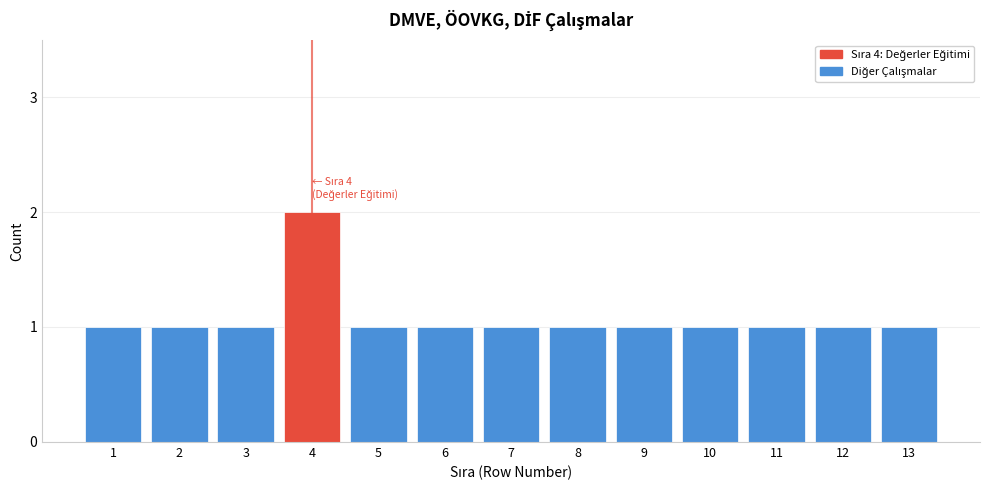

Reading left to right, list all the values displayed in this chart.

1	1	1	2	1	1	1	1	1	1	1	1	1